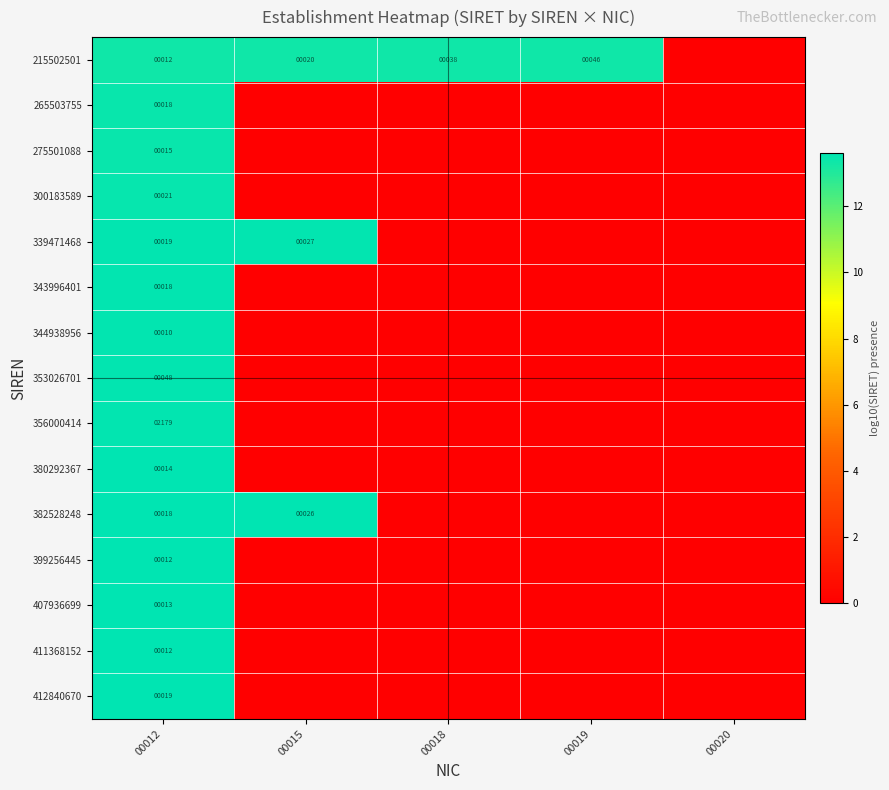

At which category is the sum across all series the highest?

00012